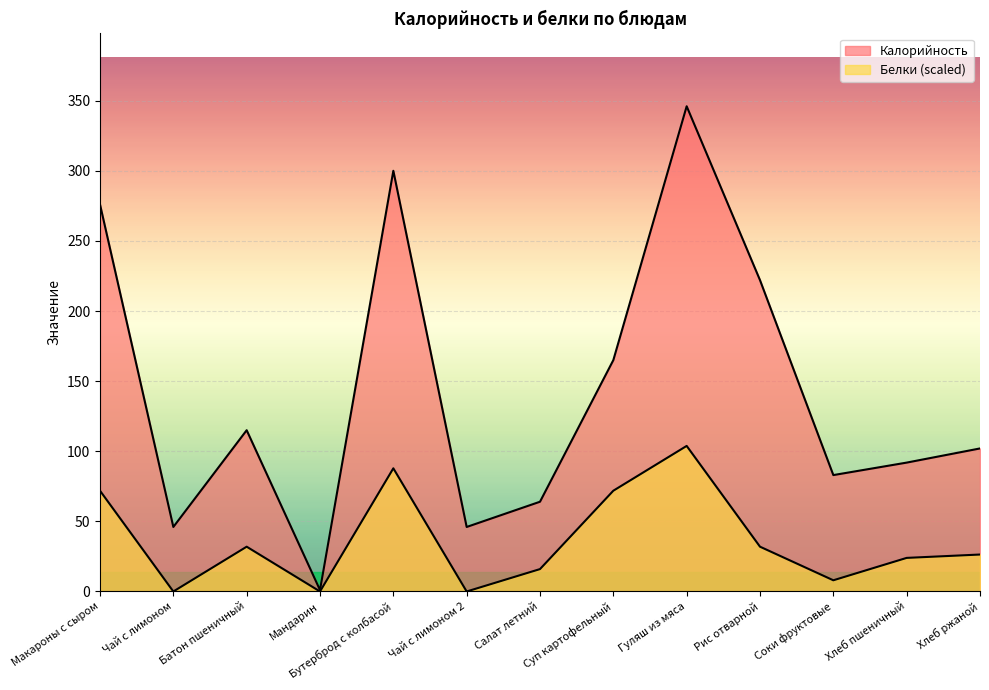

Between Бутерброд с колбасой and Хлеб пшеничный, which series saw the biggest shift?

Калорийность